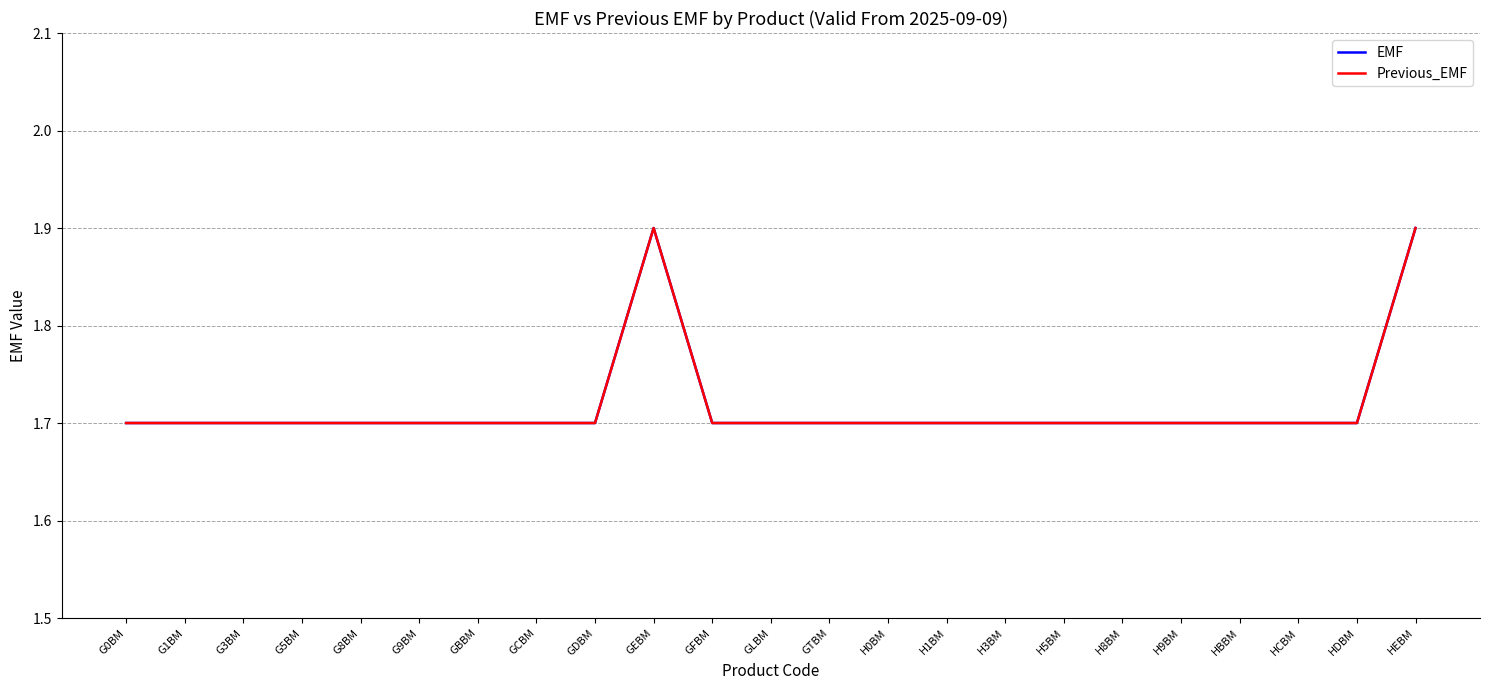

At which label is Previous_EMF closest to 1?

G0BM